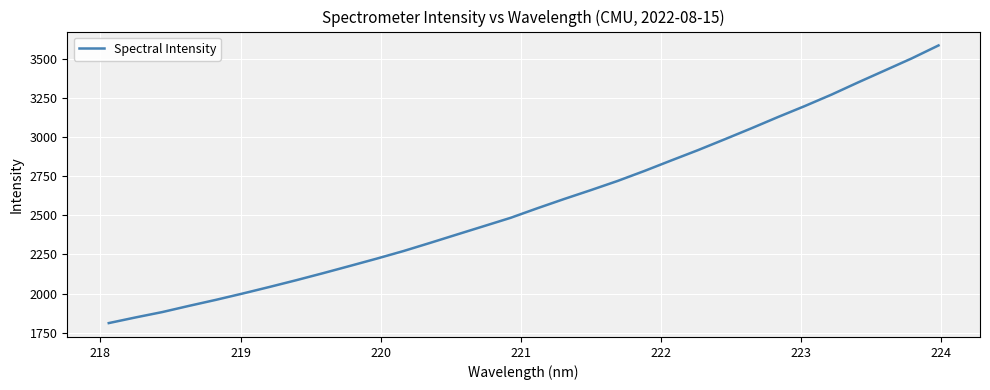

What is the difference between the maximum and minimum values?

1772.7